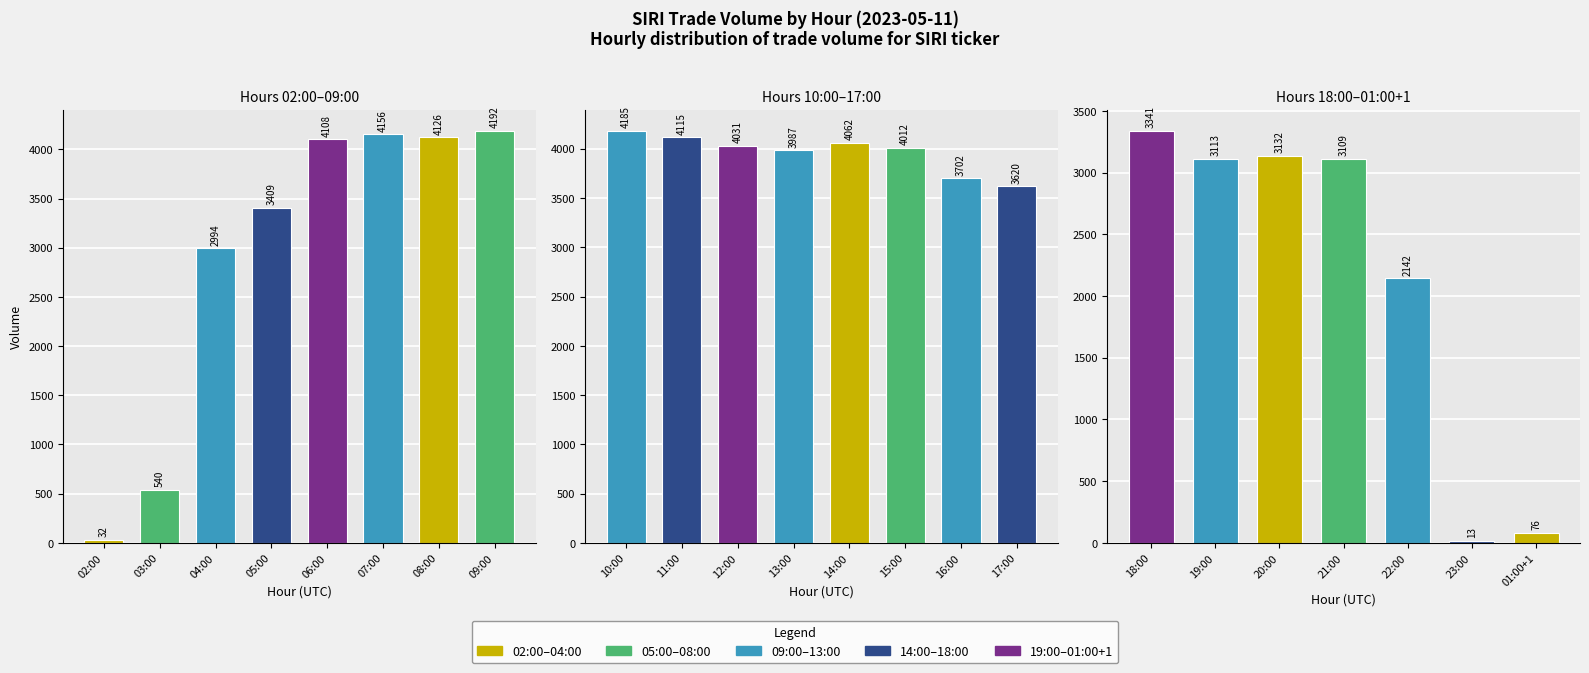

Count the number of values greater than 3620.

11